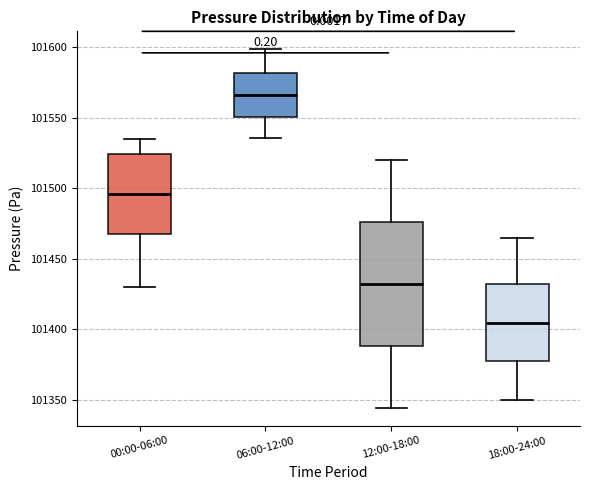

Reading left to right, transcribe this box plot: for each box, give where its median line is, the range the box spans, and where its two whiskers end, as read against the y-axis. The values are not printed on the chart, so give them approximately, as read against the axis.

00:00-06:00: median 101495, box 101470 to 101525, whiskers 101430 to 101535
06:00-12:00: median 101565, box 101550 to 101580, whiskers 101535 to 101600
12:00-18:00: median 101430, box 101390 to 101475, whiskers 101345 to 101520
18:00-24:00: median 101405, box 101375 to 101430, whiskers 101350 to 101465